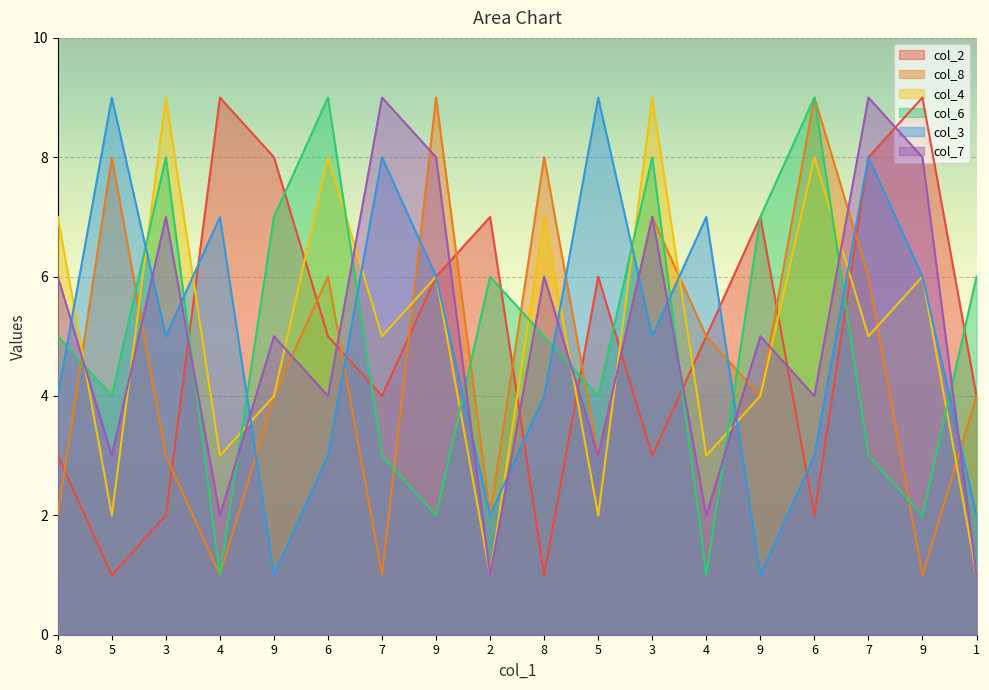

Count the number of categories in the chart.

18